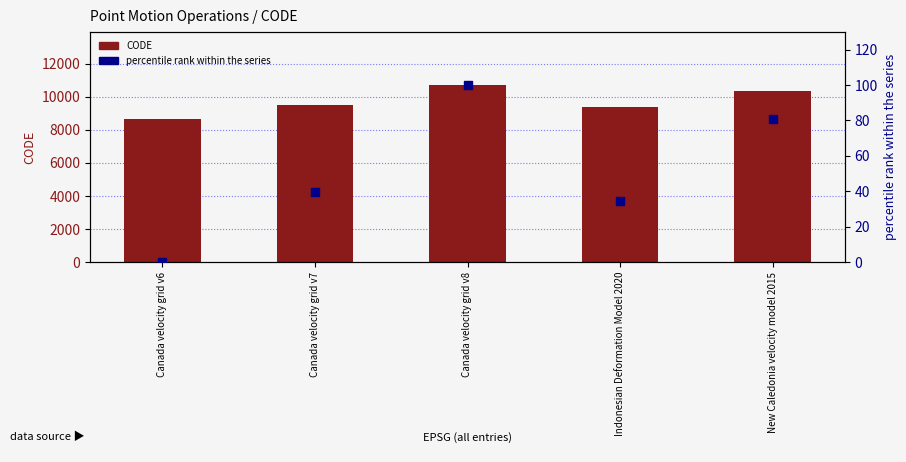

What is the total value across all series at Indonesian Deformation Model 2020?

9409.4